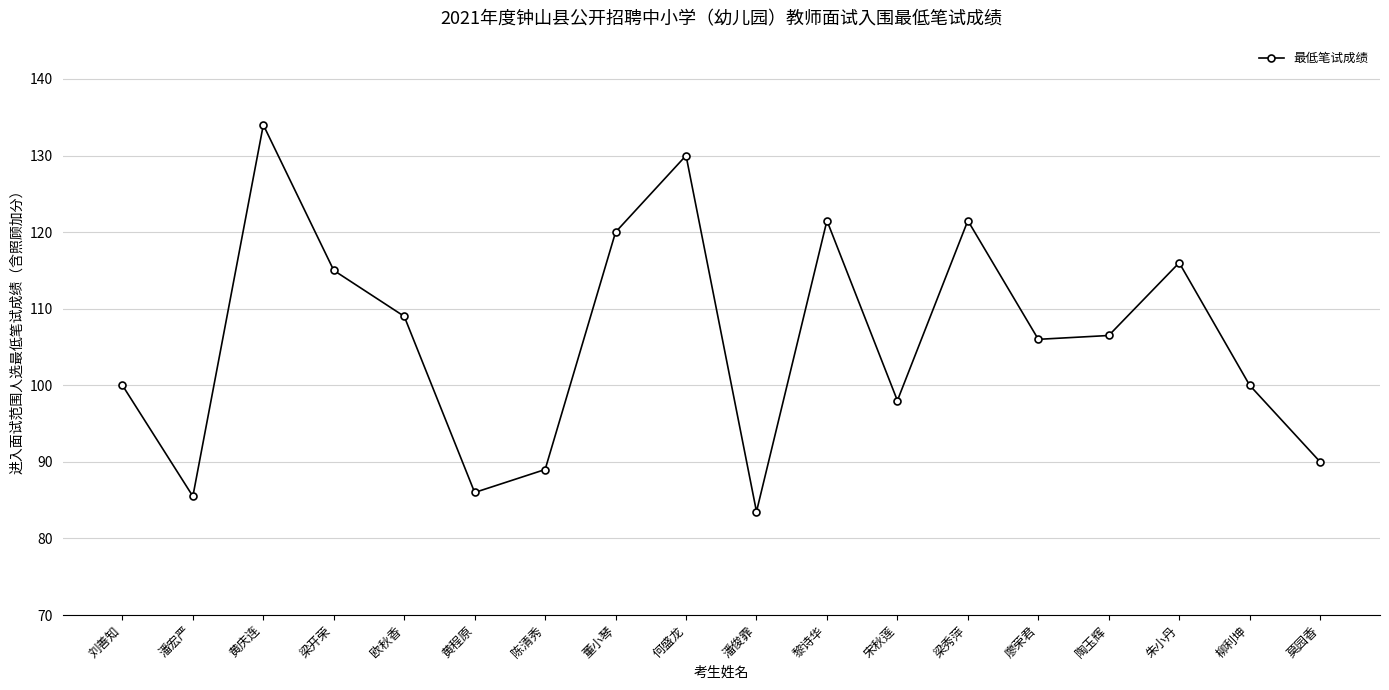

What is the difference between the values at 梁开荣 and 何盛龙?

15.0